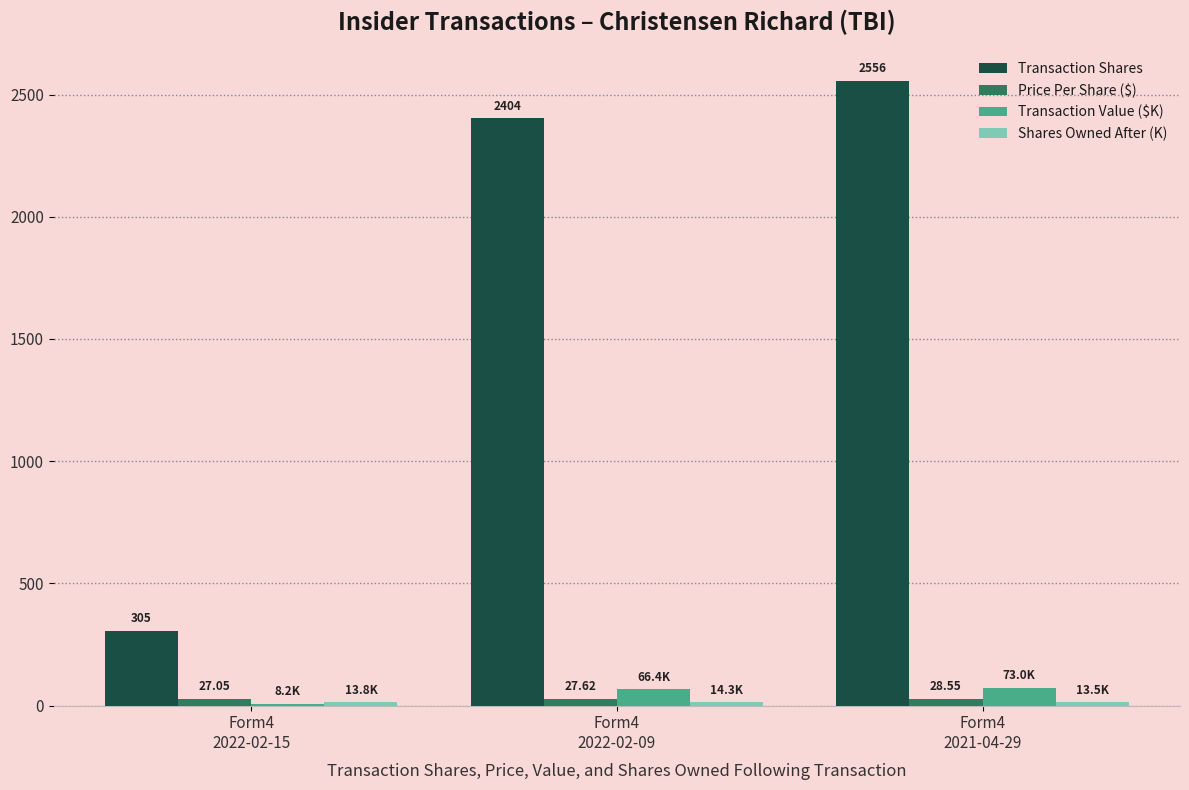

At which label does Transaction Value ($K) first exceed 66?

Form4
2022-02-09